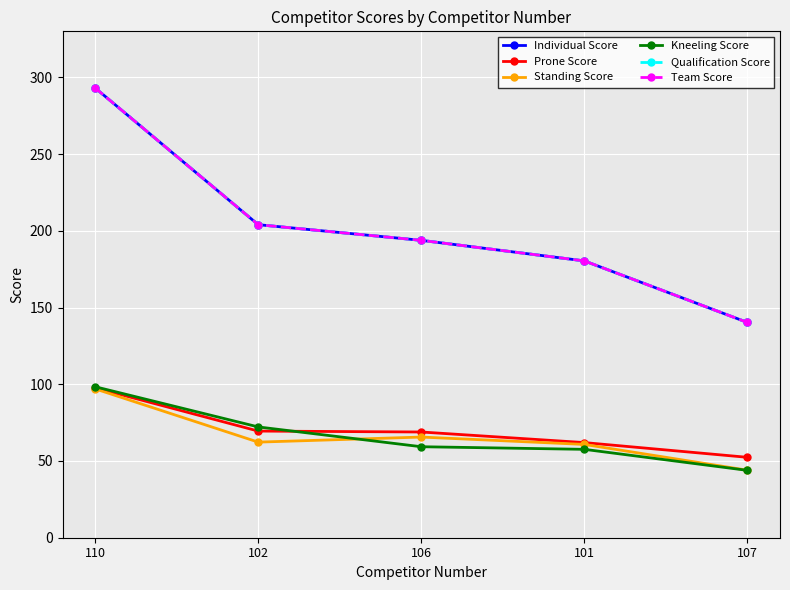

What is the total value across all series at 106?

775.2